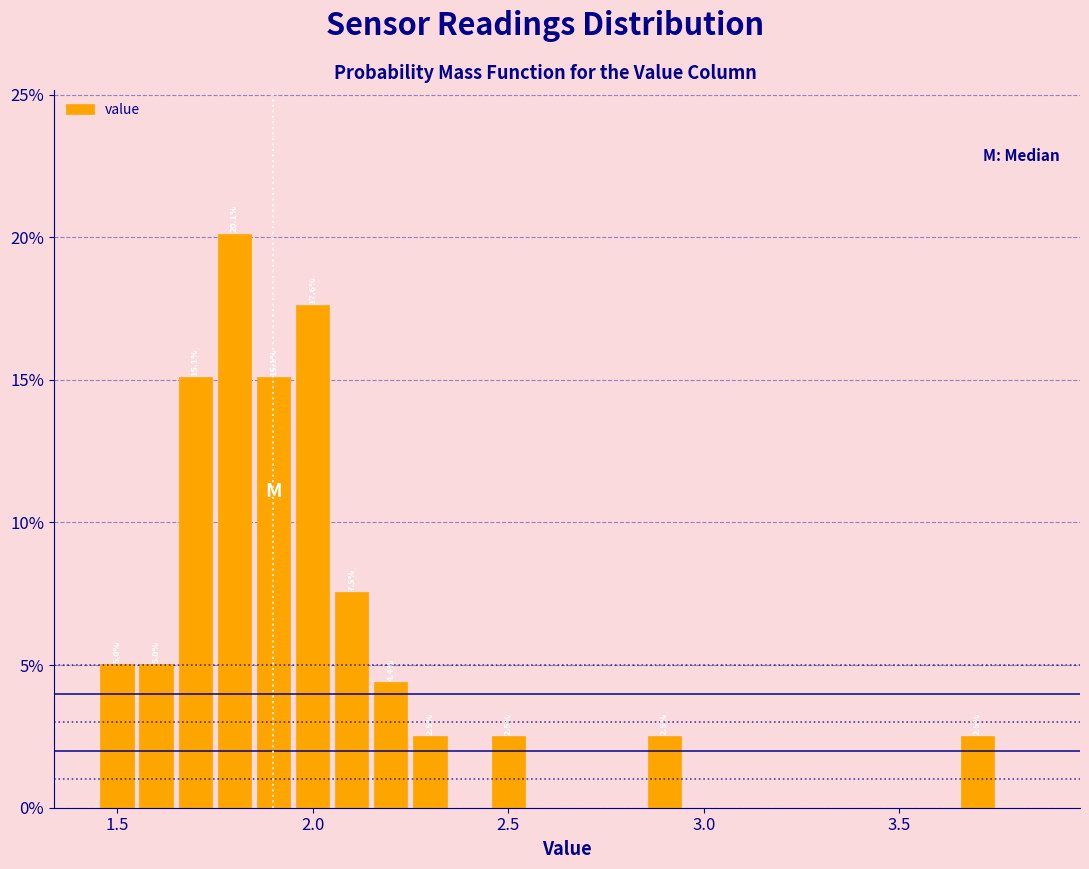

Read against the x-axis, roughly where is the centre of the tallest bar?

1.80